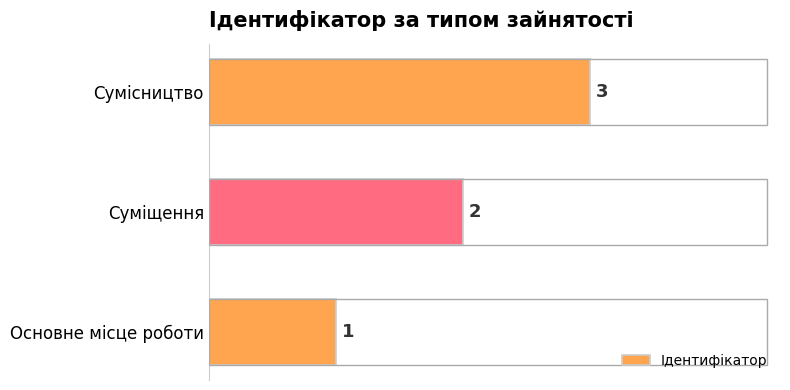

What is the maximum value shown in the chart?

3